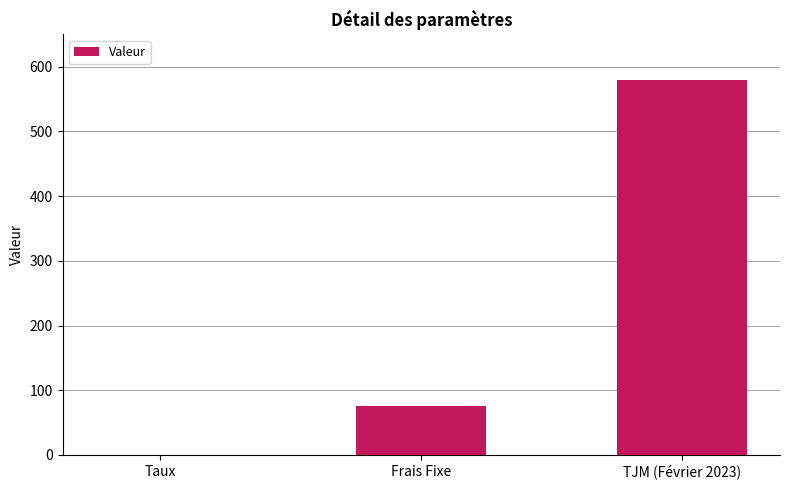

What is the maximum value shown in the chart?

580.0